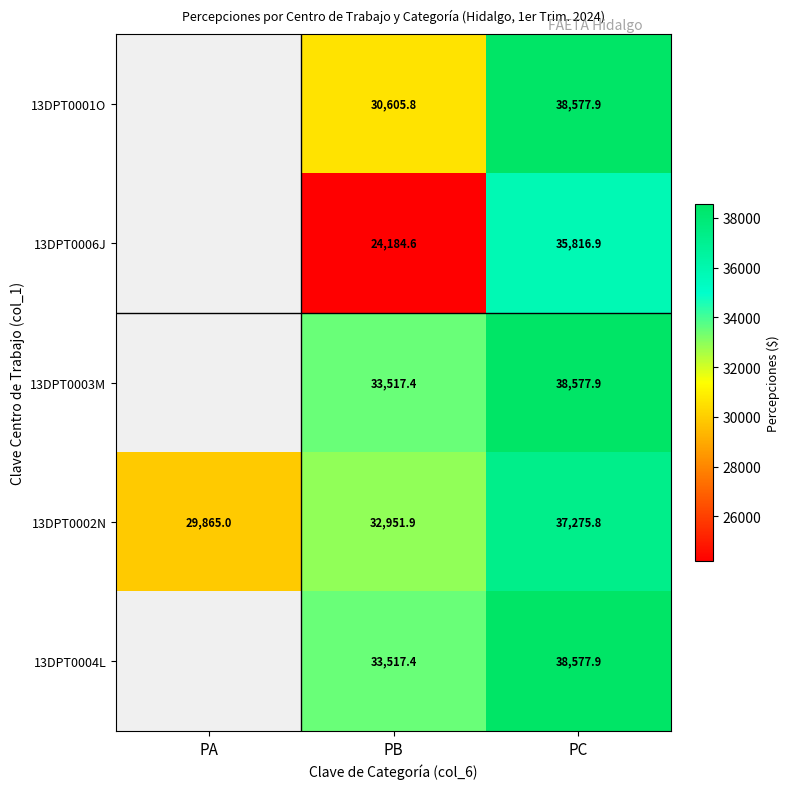

What is the spread (max minus min) of values at PC?

2761.0